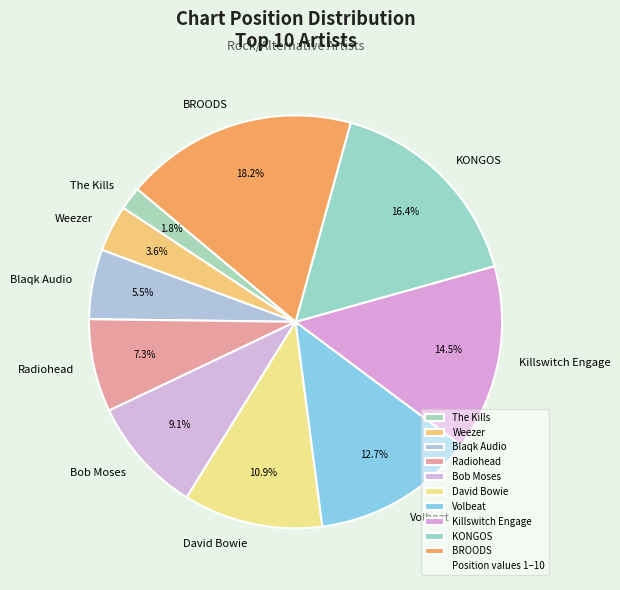

Does any single category account for the majority?

No